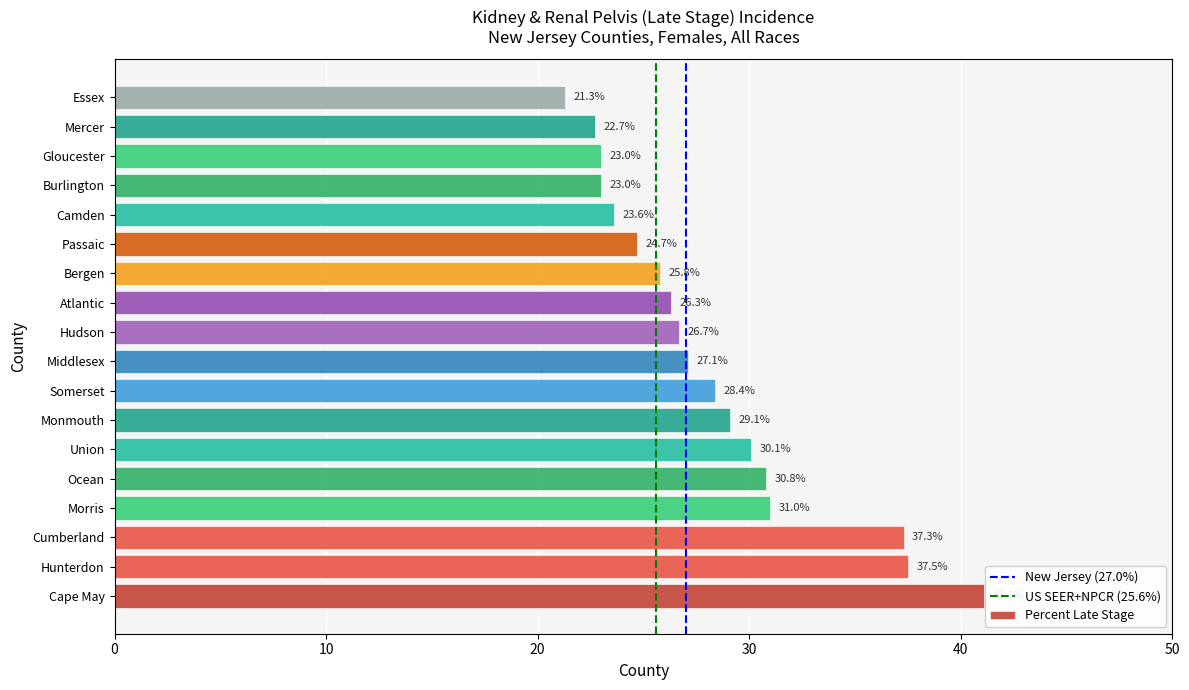

What is the maximum value shown in the chart?

41.1